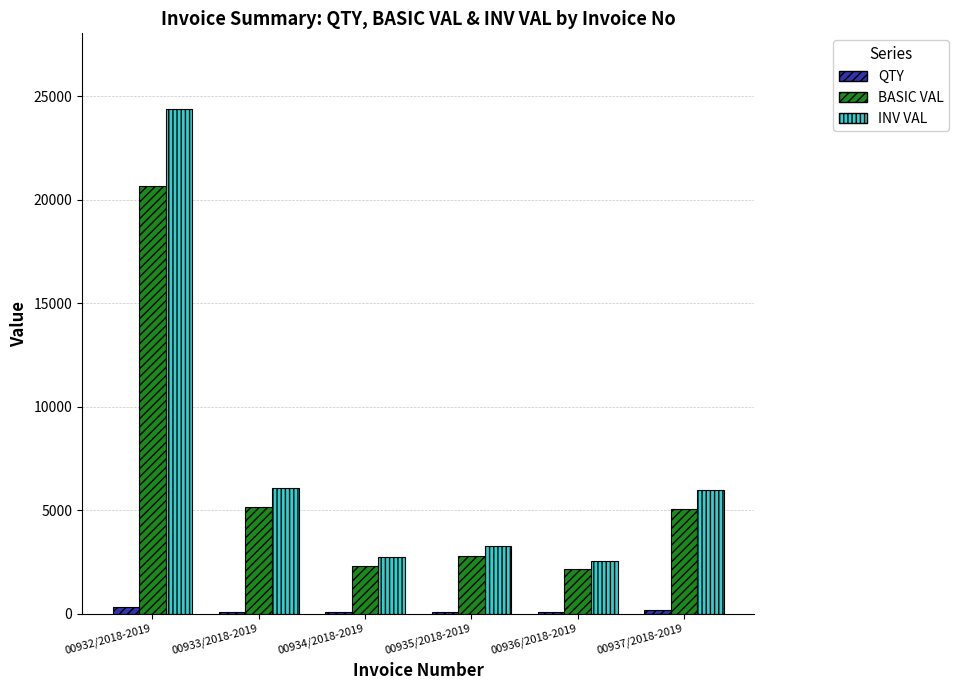

What is the maximum value for BASIC VAL?

20656.0